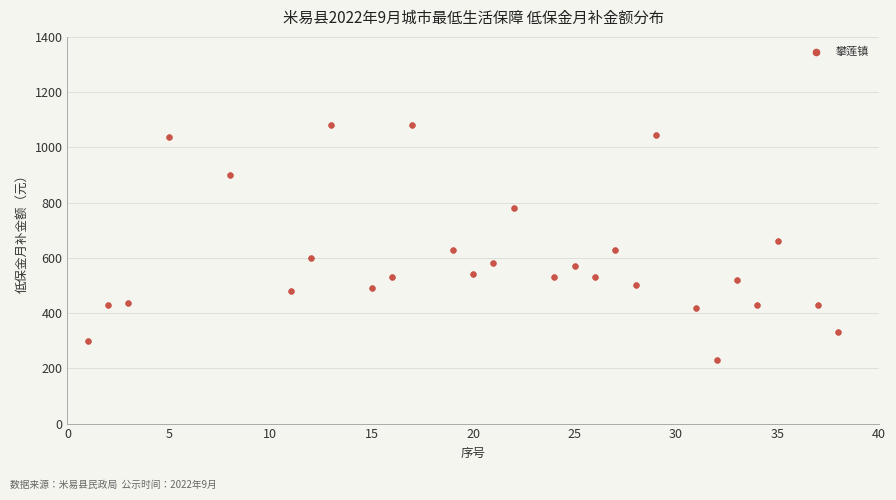

What is the range of Y values (max minus min)?

850